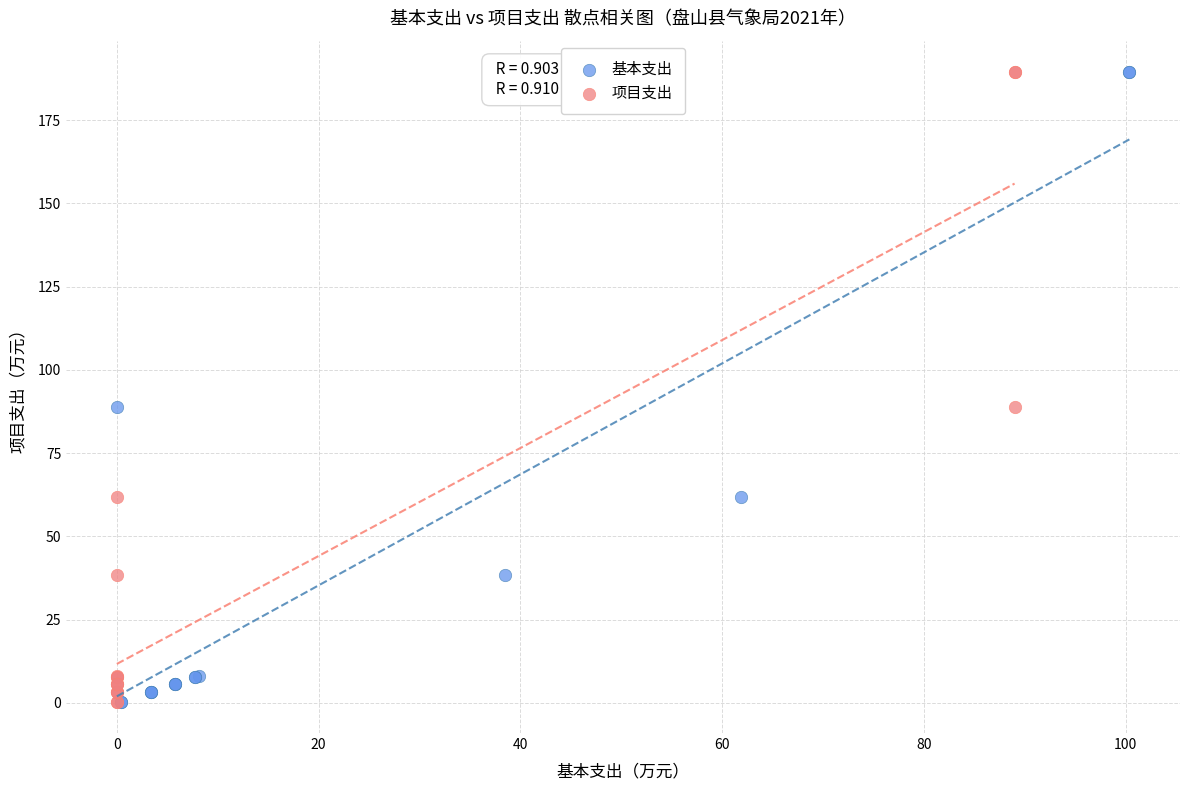

What are all the series names shown in the legend?

基本支出, 项目支出